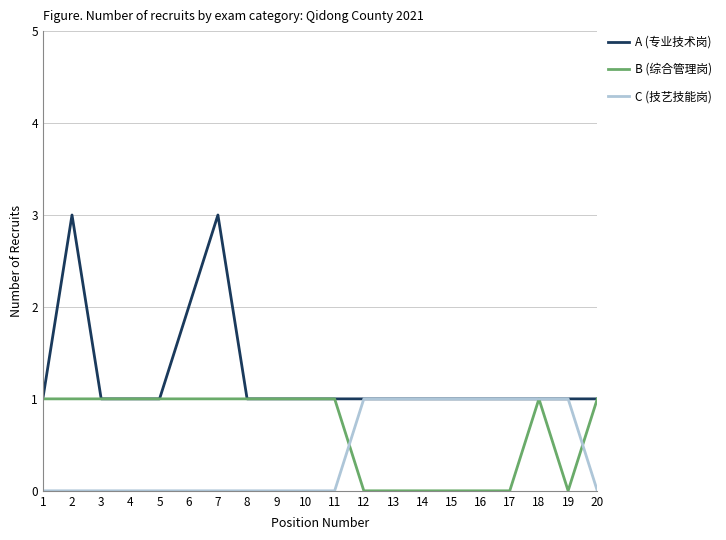

Which series changed the most between 7 and 10?

A (专业技术岗)